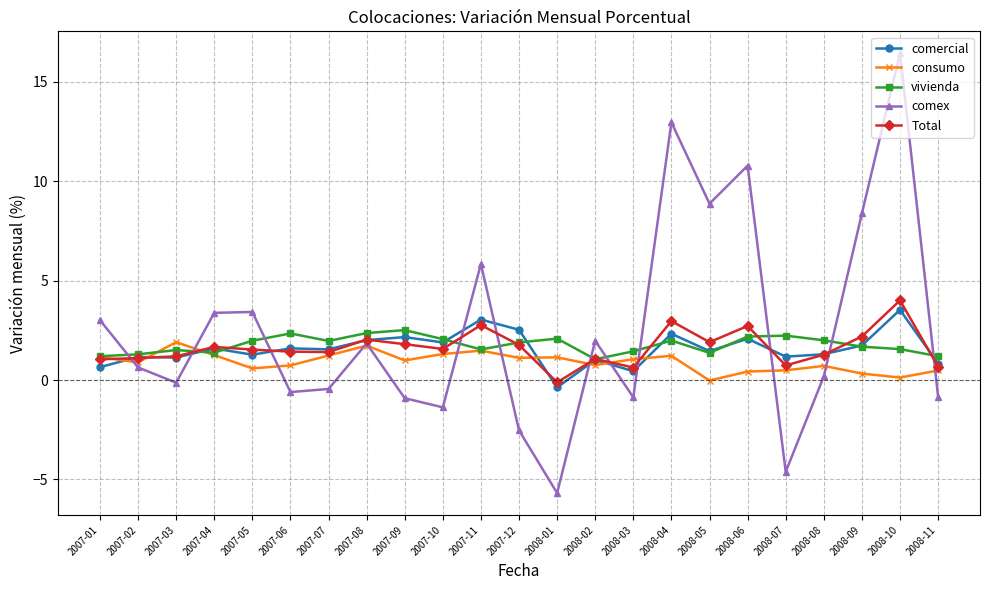

What is the total value across all series at 2008-10?

25.7